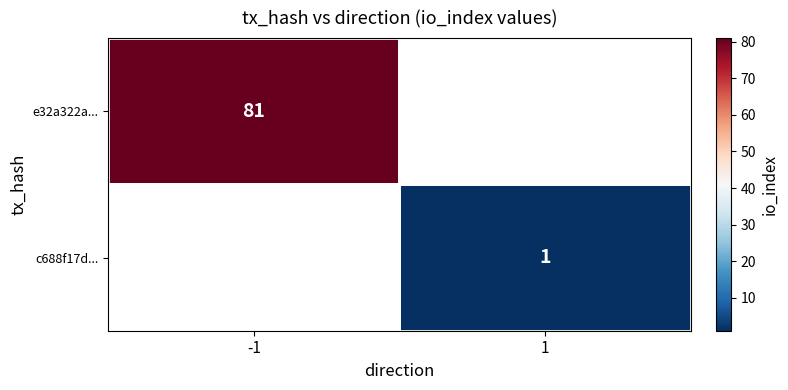

Which category has the highest value across all series?

-1